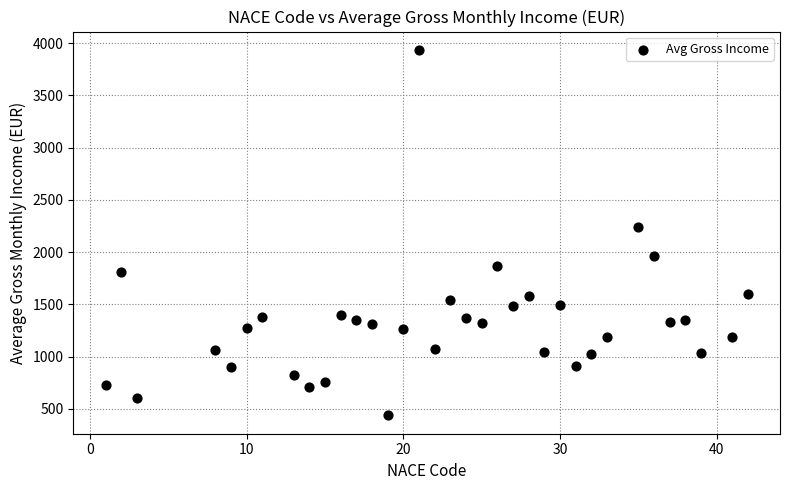

What is the range of Y values (max minus min)?

3500.8